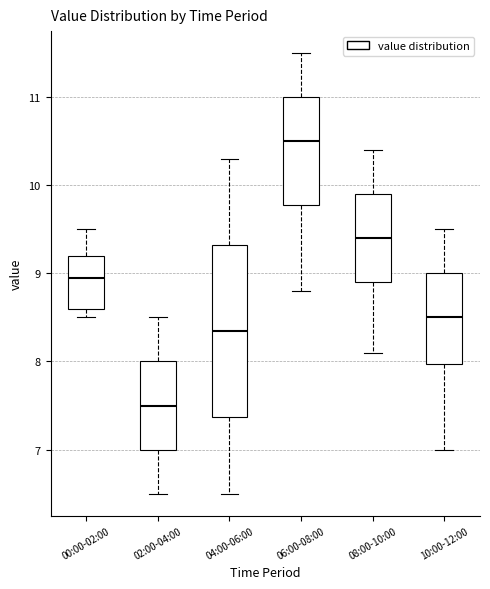

Reading left to right, transcribe this box plot: for each box, give where its median line is, the range the box spans, and where its two whiskers end, as read against the y-axis. The values are not printed on the chart, so give them approximately, as read against the axis.

00:00-02:00: median 9.0, box 8.6 to 9.2, whiskers 8.5 to 9.5
02:00-04:00: median 7.5, box 7.0 to 8.0, whiskers 6.5 to 8.5
04:00-06:00: median 8.4, box 7.4 to 9.3, whiskers 6.5 to 10.3
06:00-08:00: median 10.5, box 9.8 to 11.0, whiskers 8.8 to 11.5
08:00-10:00: median 9.4, box 8.9 to 9.9, whiskers 8.1 to 10.4
10:00-12:00: median 8.5, box 8.0 to 9.0, whiskers 7.0 to 9.5